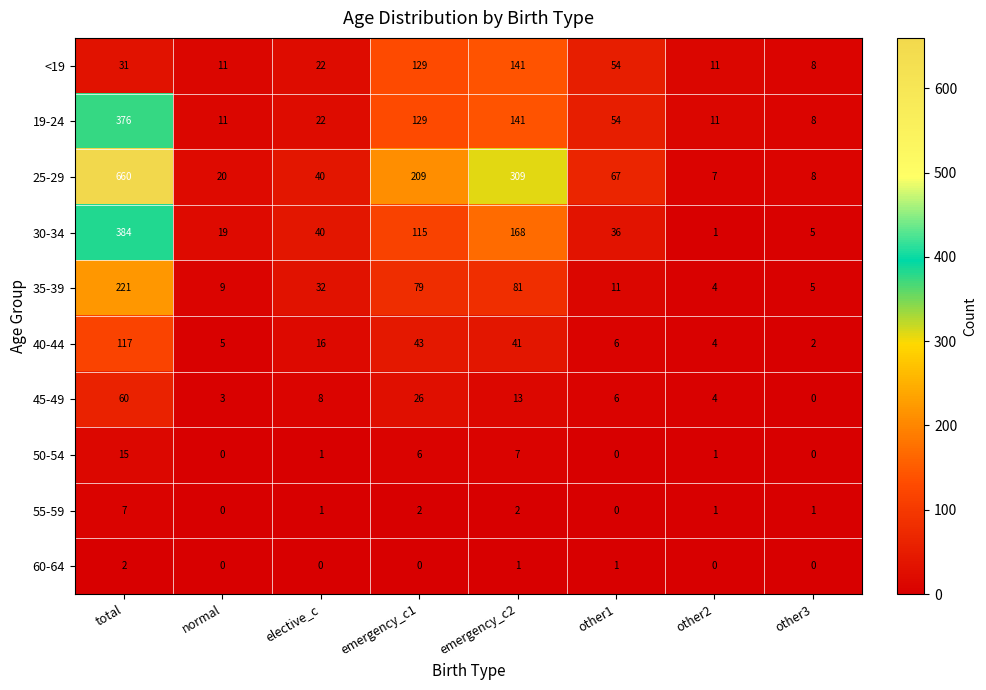

True or false: <19 has a value of 15 at normal.

False